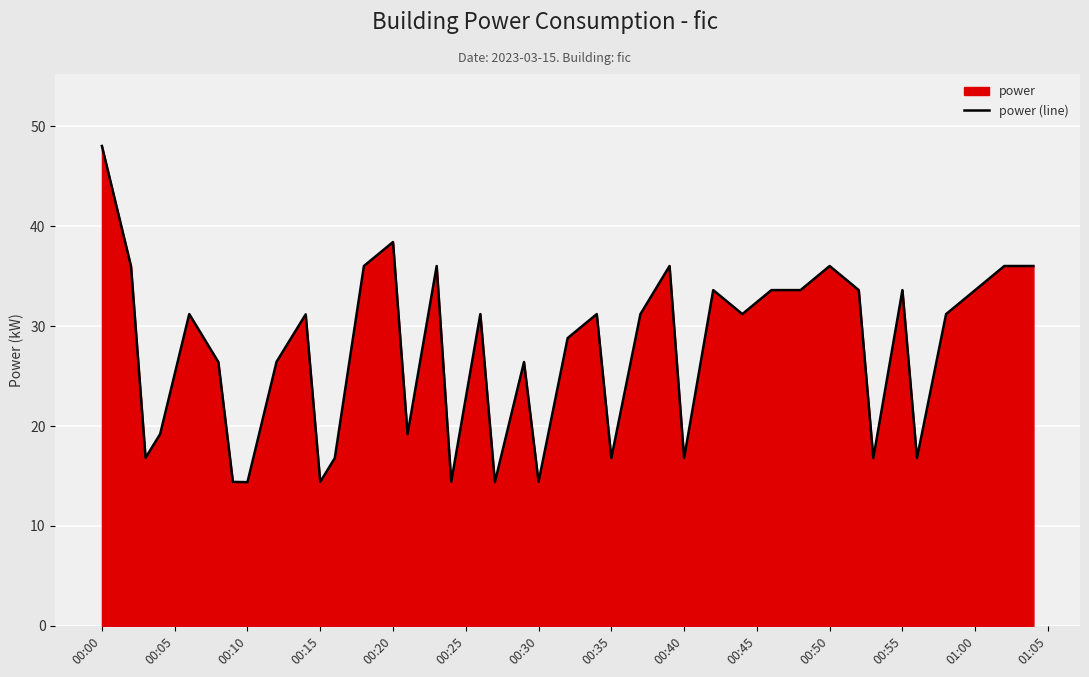

How many series are shown in this chart?

1